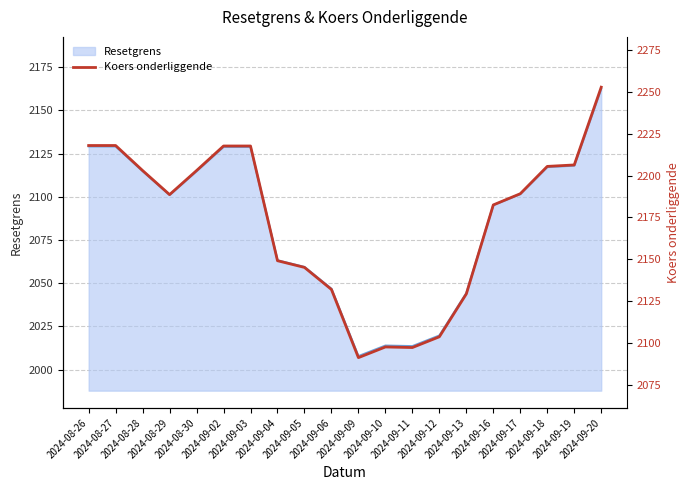

What is the difference between the values at 2024-09-10 and 2024-09-05?

47.4